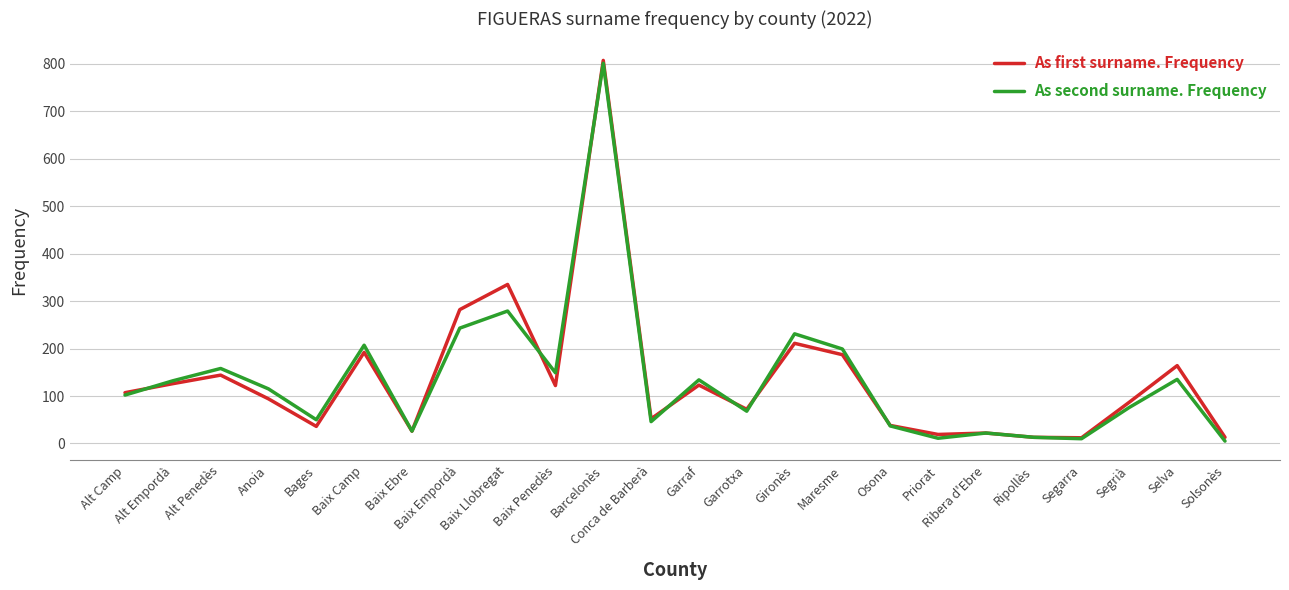

What is the total value across all series at Gironès?

442